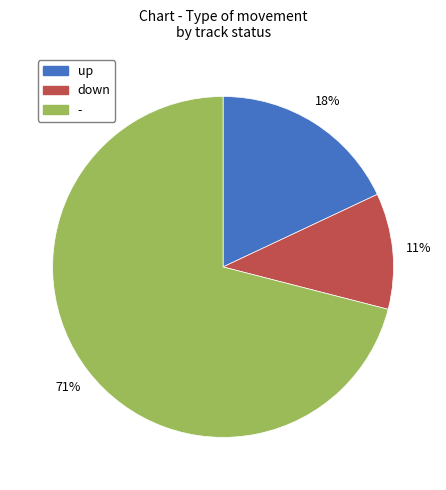

To the nearest percent, what is the combined percentage of up and -?

89%